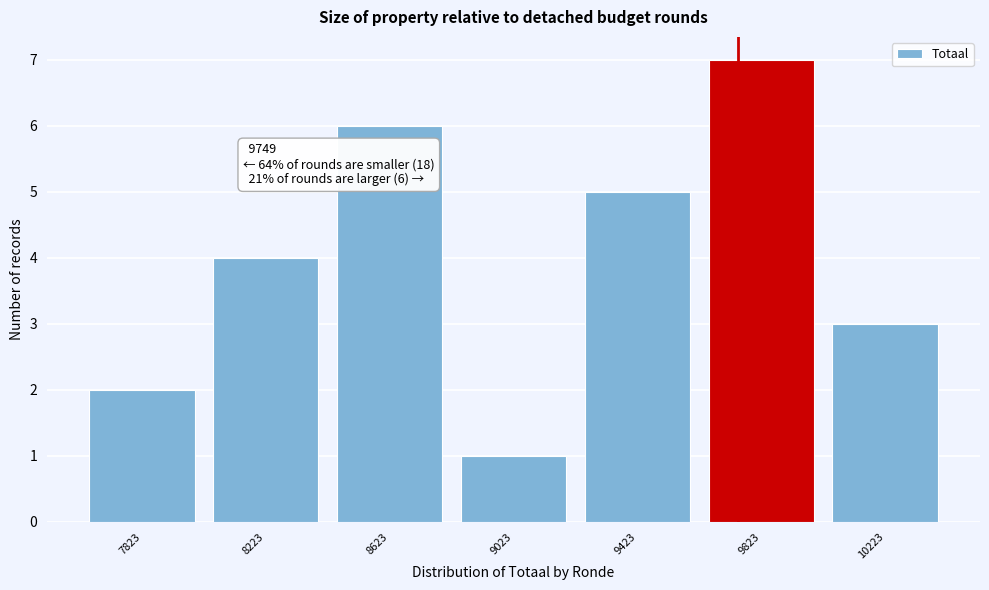

Over which range of the x-axis is the bar tallest?

9600 to 10000